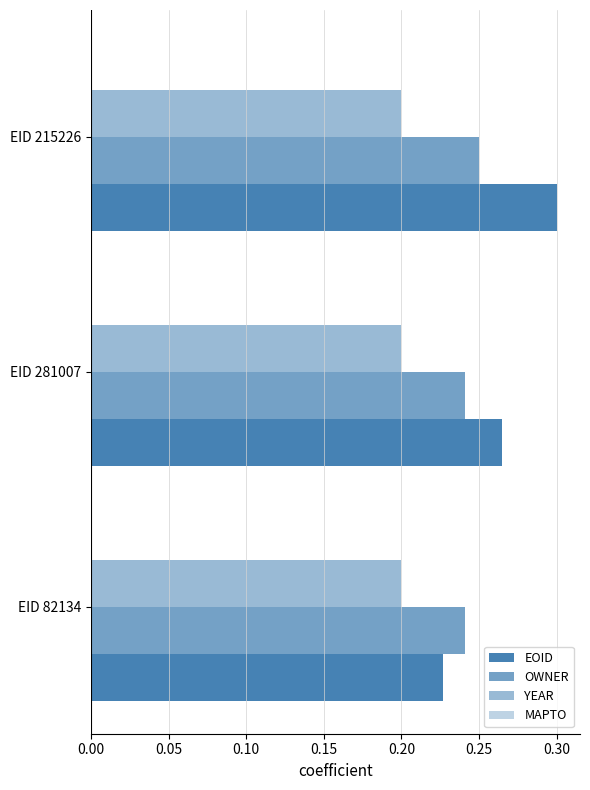

What is the greatest value displayed?

0.3